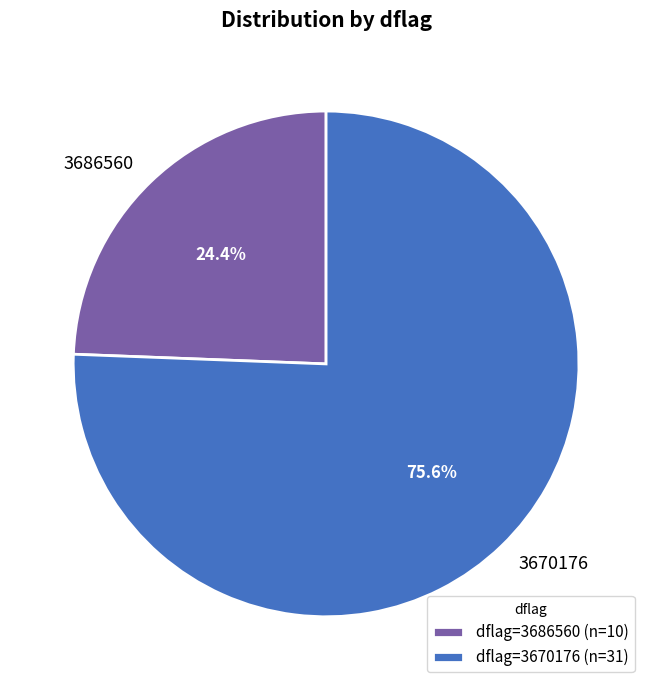

Does 3670176 represent more than half of the total?

Yes